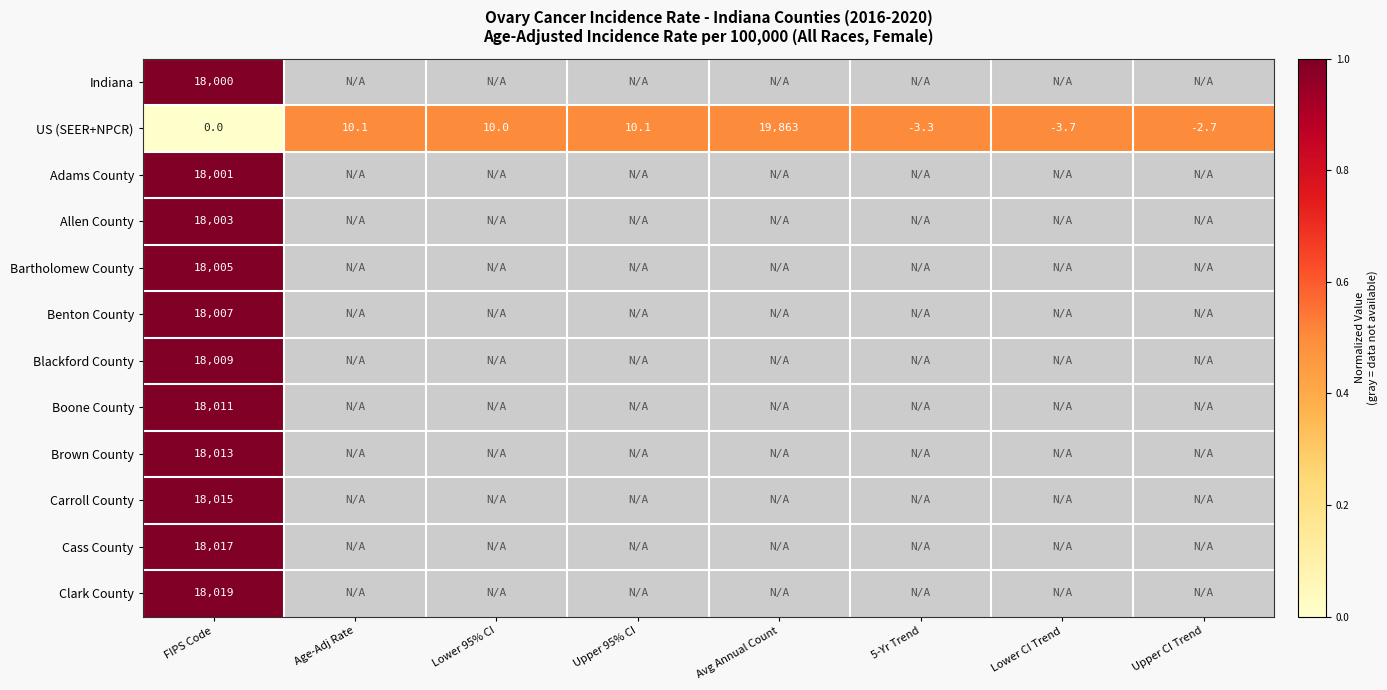

Between Upper 95% CI and FIPS Code, which is larger?

FIPS Code